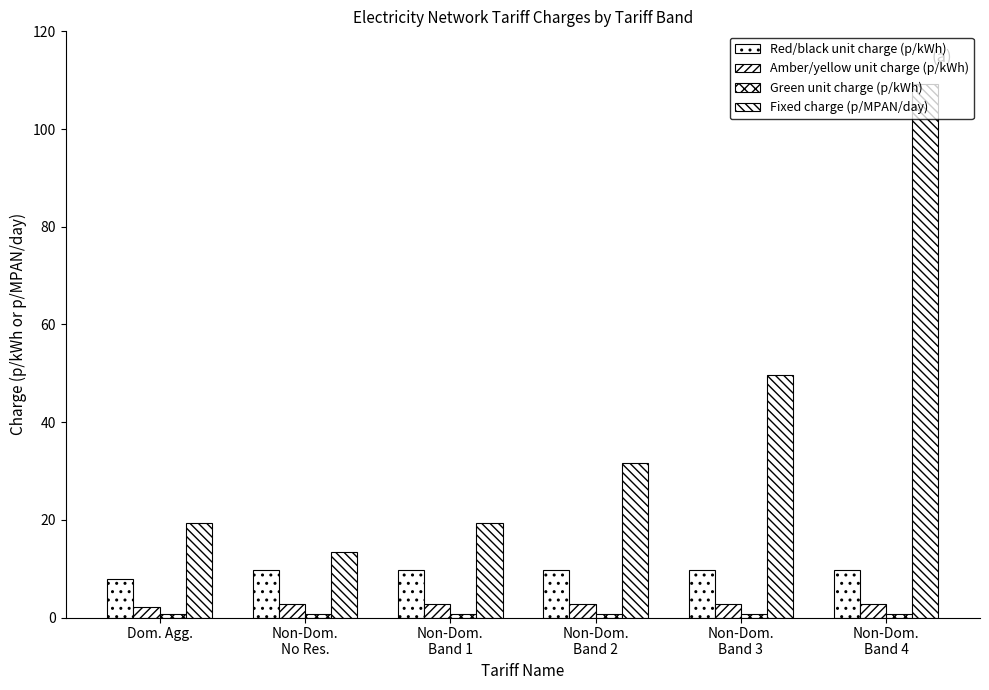

Reading right to left, extract all data points from this chart.

Red/black unit charge (p/kWh): Non-Dom.
Band 4=9.7	Non-Dom.
Band 3=9.7	Non-Dom.
Band 2=9.7	Non-Dom.
Band 1=9.7	Non-Dom.
No Res.=9.7	Dom. Agg.=7.9
Amber/yellow unit charge (p/kWh): Non-Dom.
Band 4=2.7	Non-Dom.
Band 3=2.7	Non-Dom.
Band 2=2.7	Non-Dom.
Band 1=2.7	Non-Dom.
No Res.=2.7	Dom. Agg.=2.2
Green unit charge (p/kWh): Non-Dom.
Band 4=0.8	Non-Dom.
Band 3=0.8	Non-Dom.
Band 2=0.8	Non-Dom.
Band 1=0.8	Non-Dom.
No Res.=0.8	Dom. Agg.=0.6
Fixed charge (p/MPAN/day): Non-Dom.
Band 4=109.2	Non-Dom.
Band 3=49.7	Non-Dom.
Band 2=31.6	Non-Dom.
Band 1=19.4	Non-Dom.
No Res.=13.3	Dom. Agg.=19.3